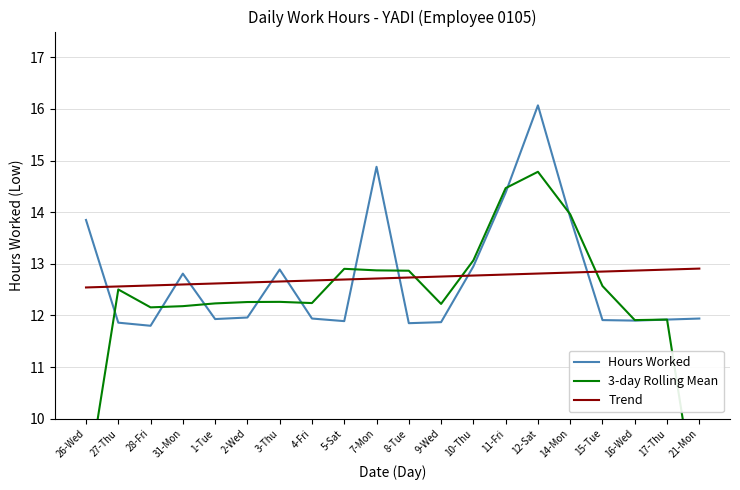

Is it true that Hours Worked equals 19.5 at 15-Tue?

False